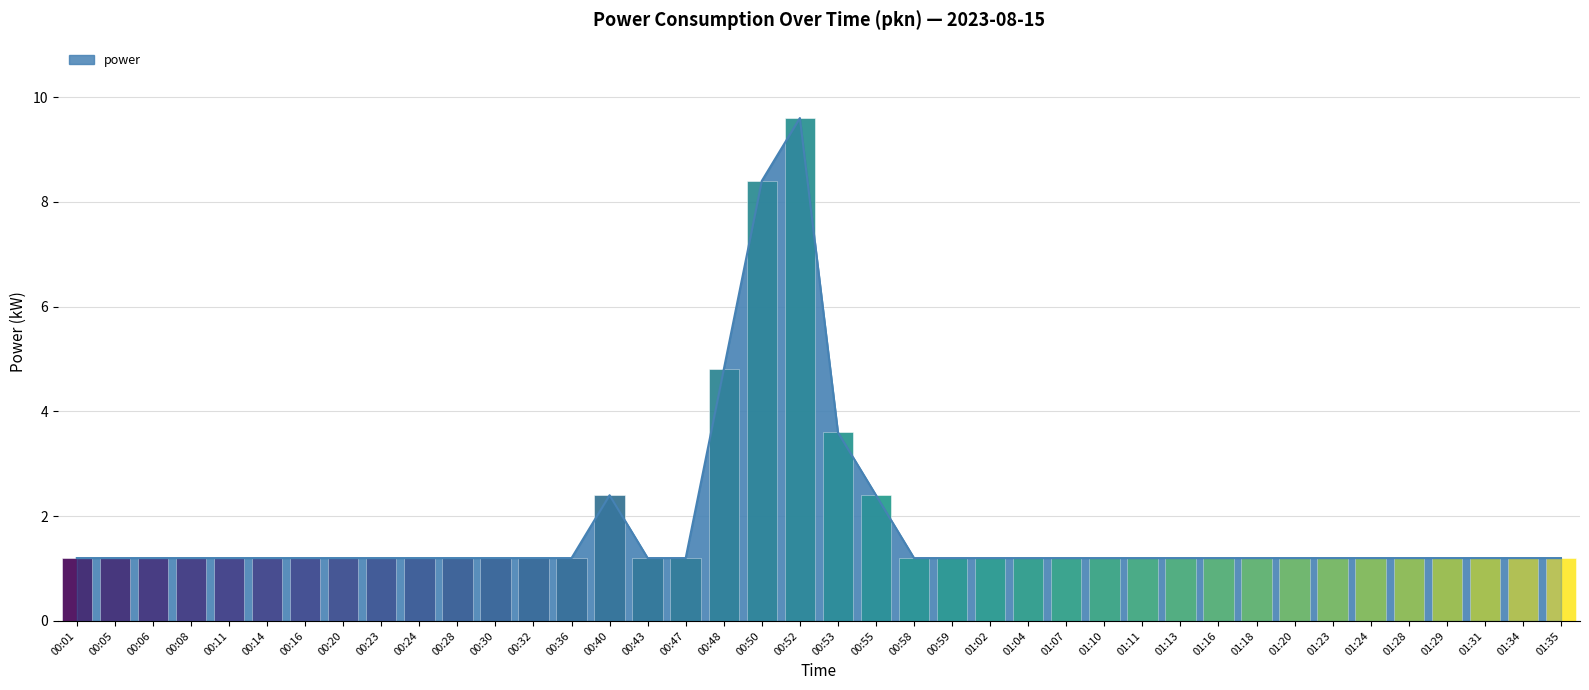

Reading right to left, what are all the values shown in this chart?

1.2	1.2	1.2	1.2	1.2	1.2	1.2	1.2	1.2	1.2	1.2	1.2	1.2	1.2	1.2	1.2	1.2	1.2	2.4	3.6	9.6	8.4	4.8	1.2	1.2	2.4	1.2	1.2	1.2	1.2	1.2	1.2	1.2	1.2	1.2	1.2	1.2	1.2	1.2	1.2